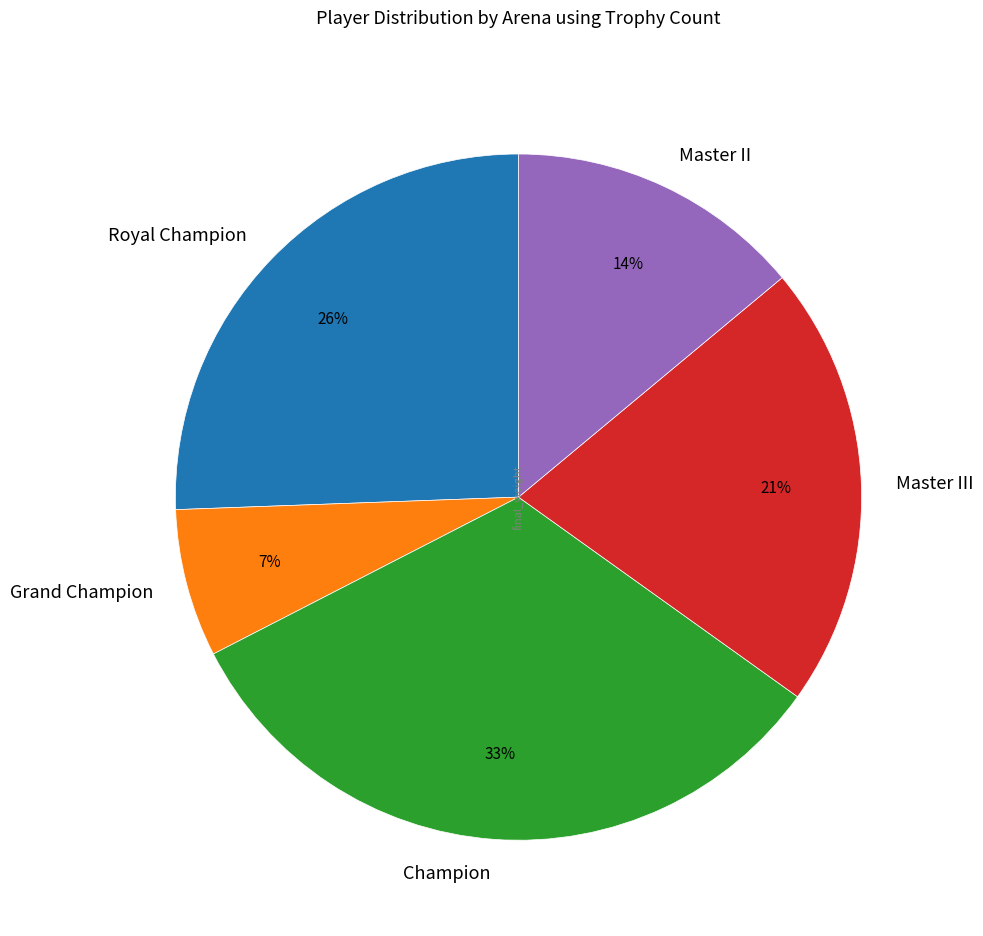

Does Grand Champion represent more than half of the total?

No